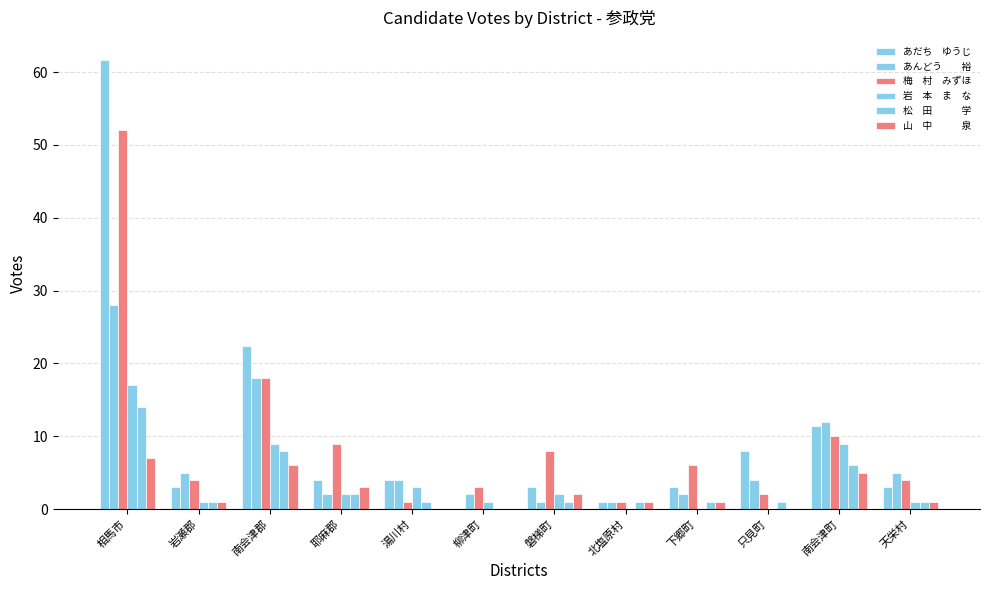

Are the bars grouped side by side (vs. stacked)?

Yes